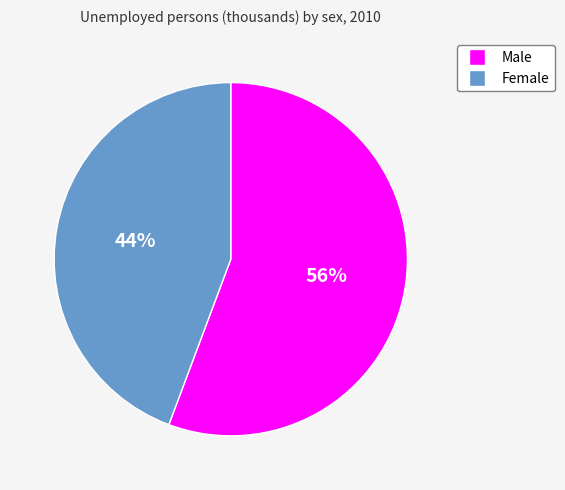

How many segments does this pie chart have?

2